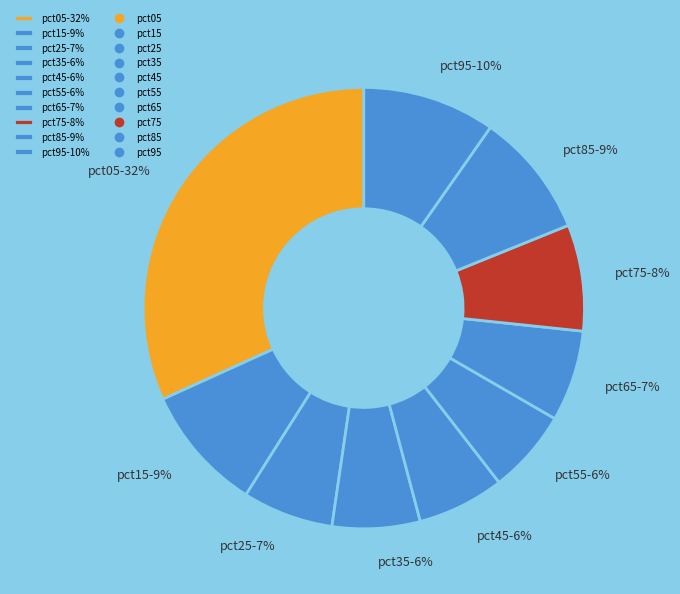

Is it true that pct05 is 32% of the pie?

True